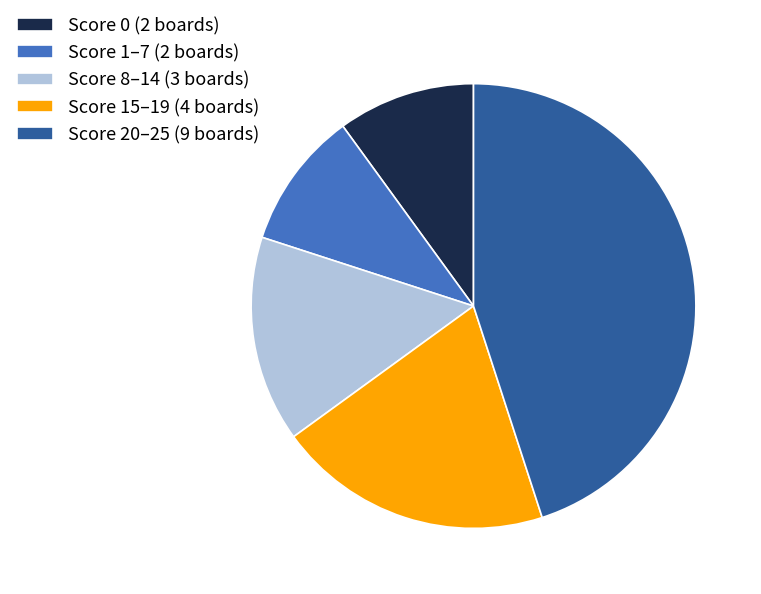

What is the ratio of the value at Score 20–25 (9 boards) to the value at Score 0 (2 boards)?

4.5